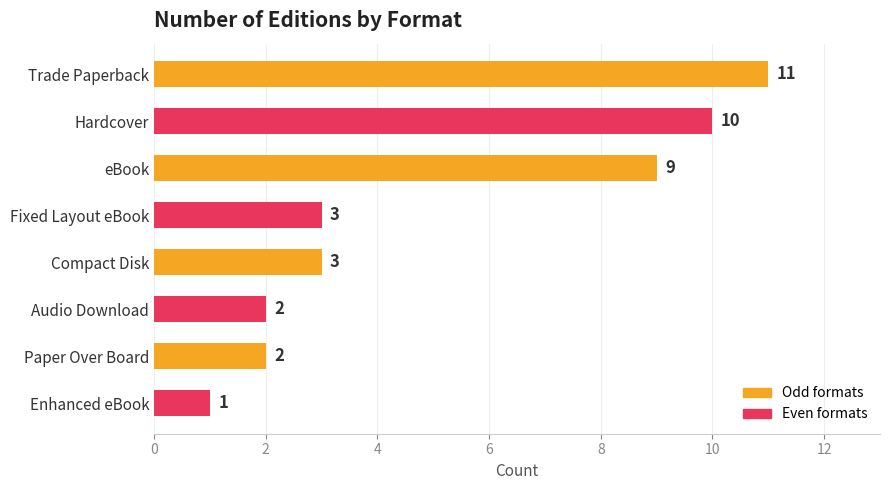

Are the bars grouped side by side (vs. stacked)?

No